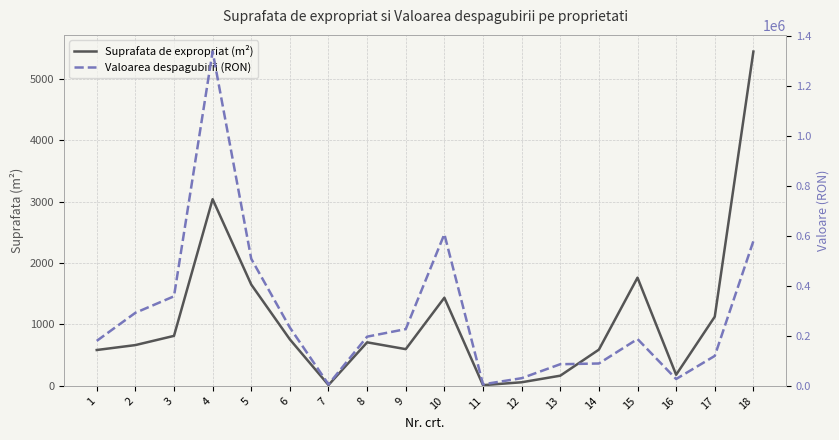

In Suprafata de expropriat (m²), how many points are lower than both neighbors (excluding endpoints)?

4